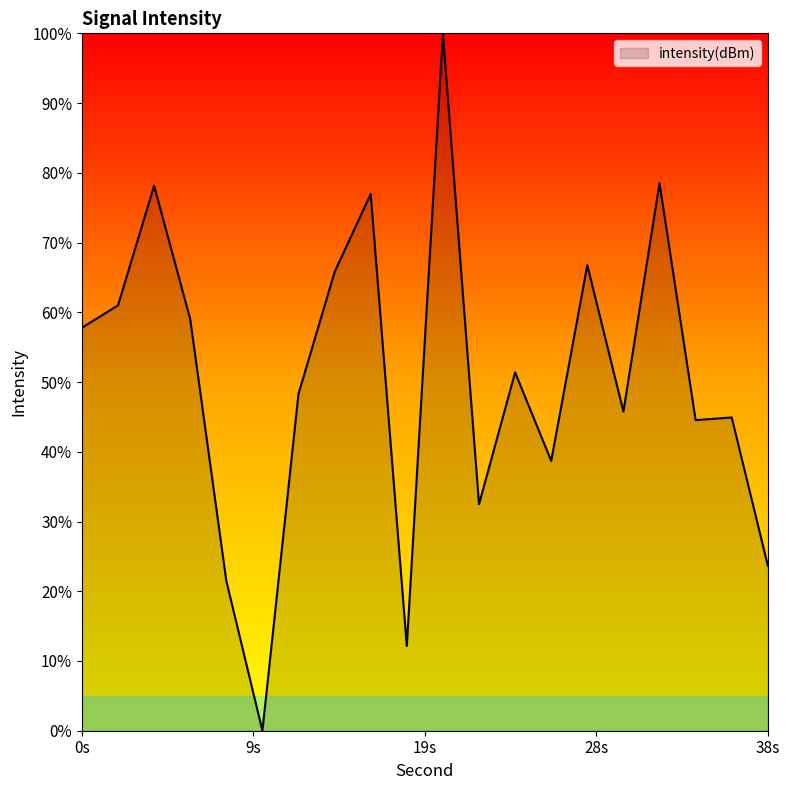

Count the number of data series in this chart.

1